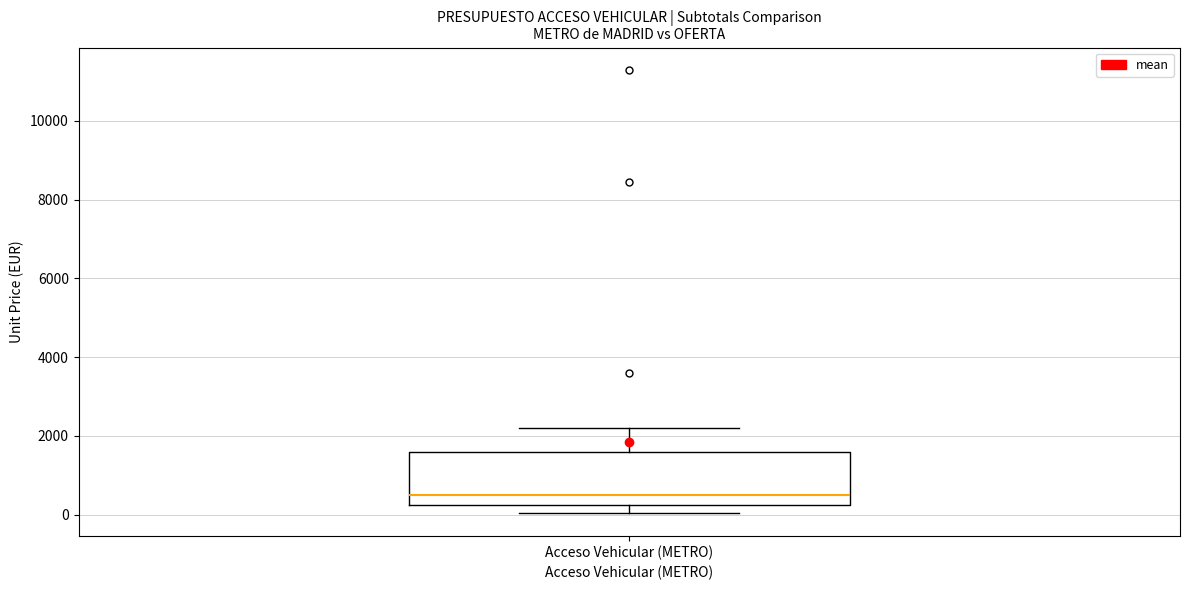

Where is the upper edge of the box for Acceso Vehicular (METRO) on the y-axis? The values are not printed on the chart, so give them approximately, as read against the axis.

1600